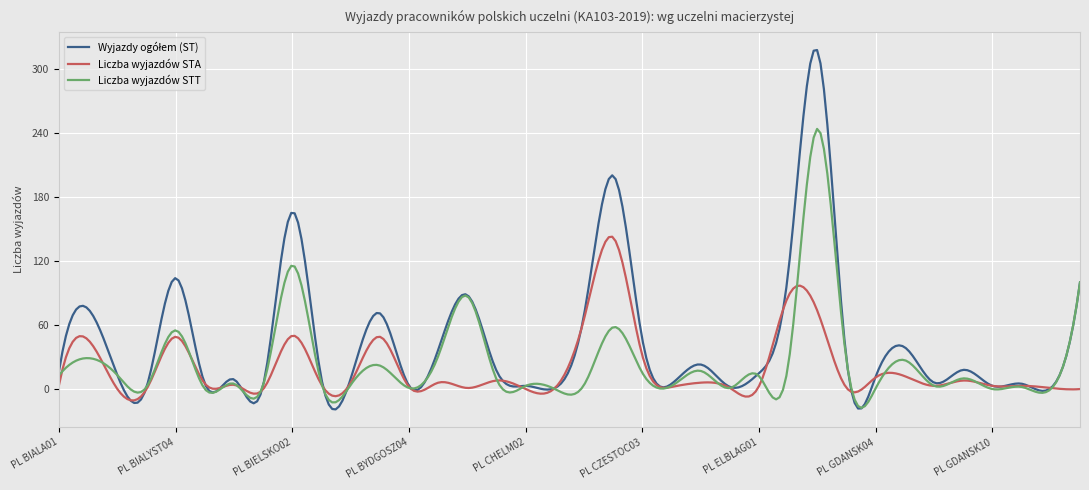

What is the smallest value displayed?

-19.1